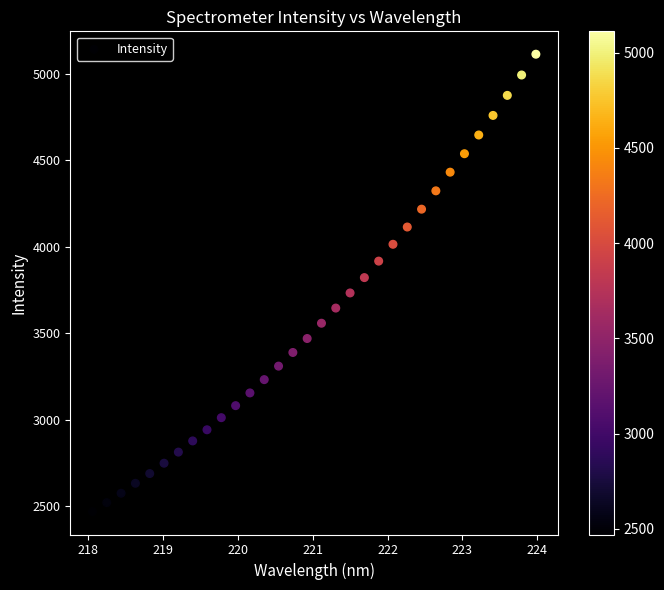

What is the range of Y values (max minus min)?

2642.0